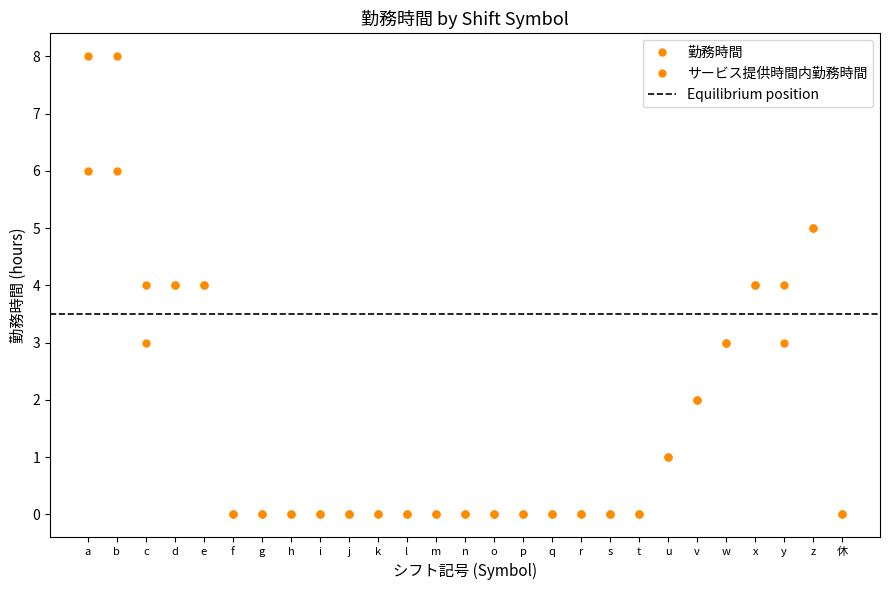

Does the chart have visible grid lines?

No